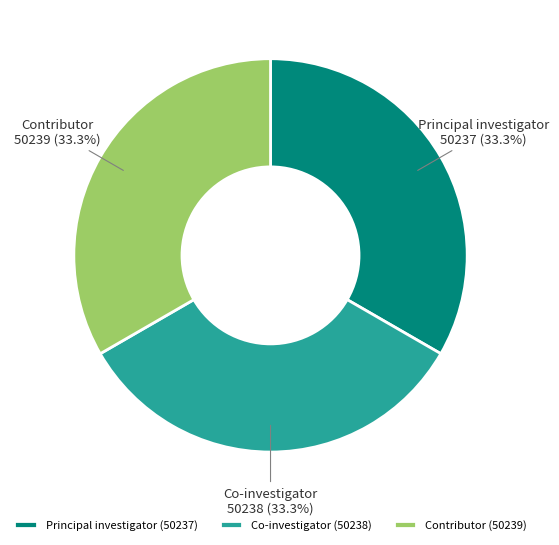

What percentage do Principal investigator (50237) and Contributor (50239) together represent?

66.7%